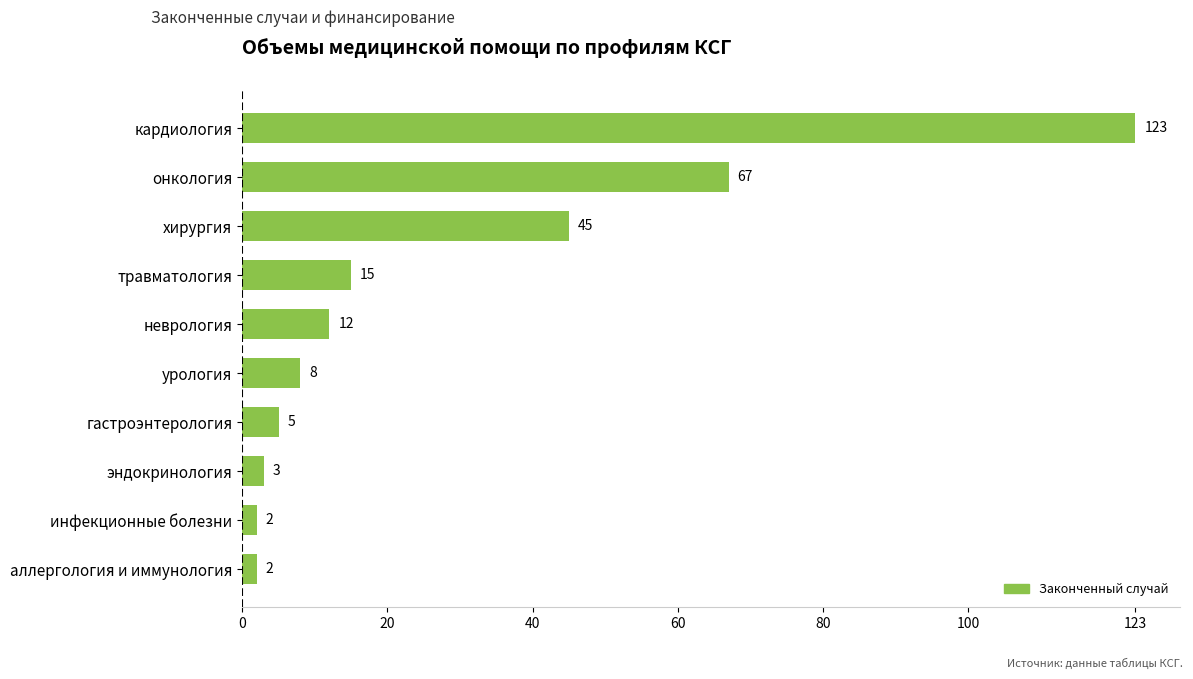

At which category does the chart reach its peak across all series?

кардиология